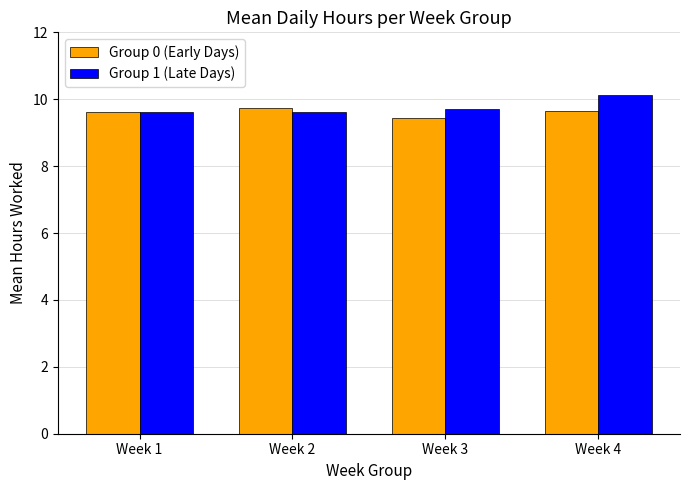

Count the Group 1 (Late Days) values in the range 9 to 10.

3